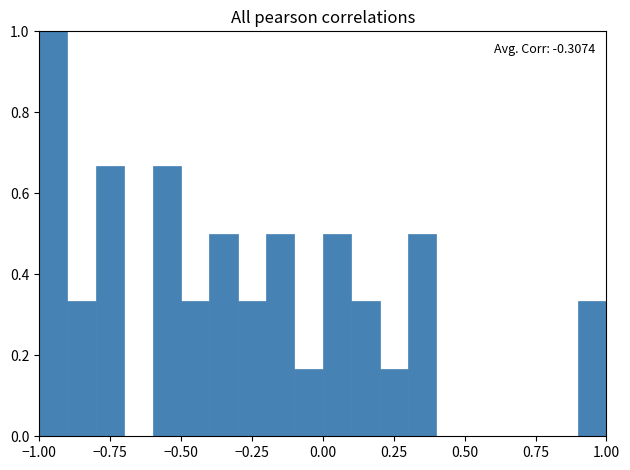

Around what value on the x-axis is the tallest bar? Give the approximate position of its centre, as read against the axis.

-0.95